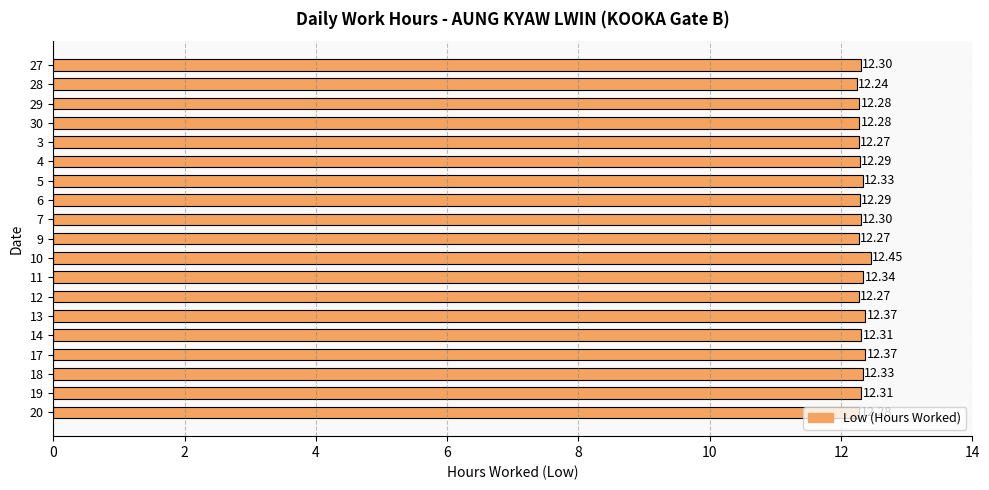

What is the sum of all values?

233.9